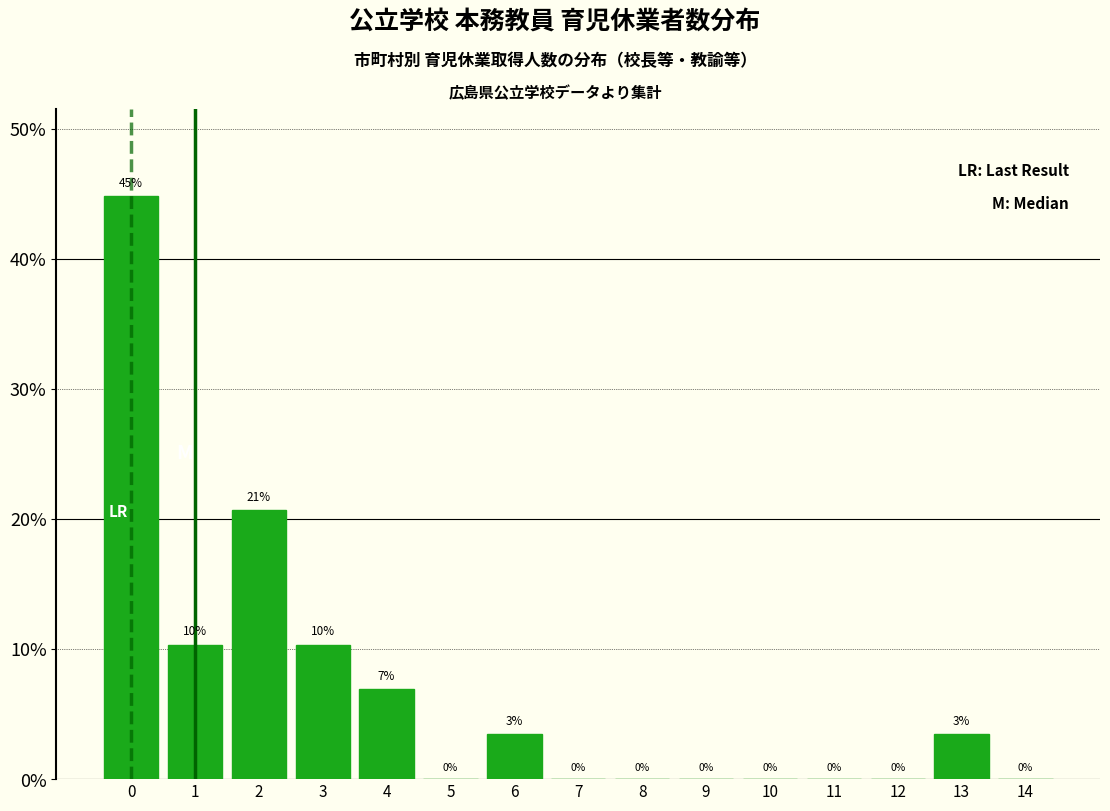

The chart shows a value of 0.0 at 10. True or false?

True